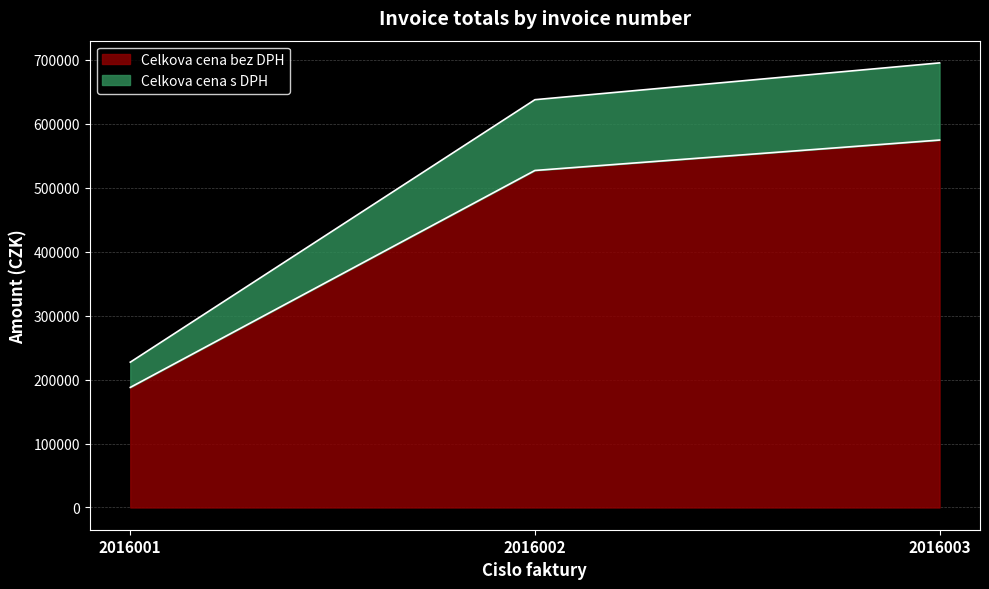

Which series changed the most between 2016002 and 2016003?

Celkova cena s DPH